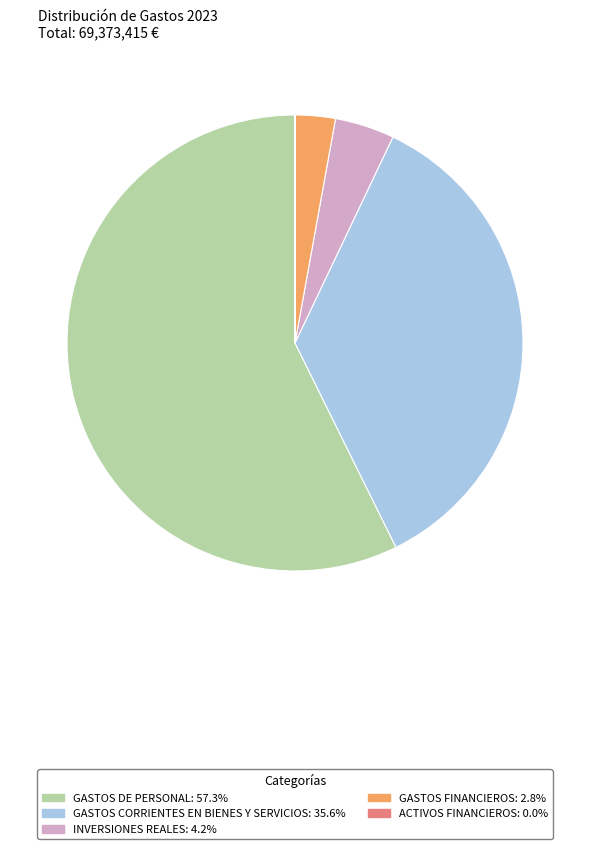

Which slice is the largest?

GASTOS DE PERSONAL